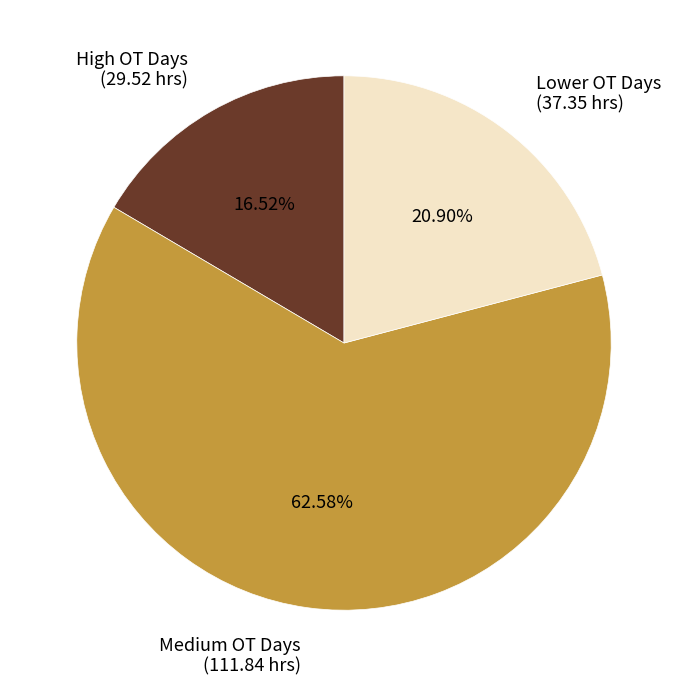

Is the sum of Lower OT Days (37.35 hrs) and Medium OT Days (111.84 hrs) greater than half?

Yes